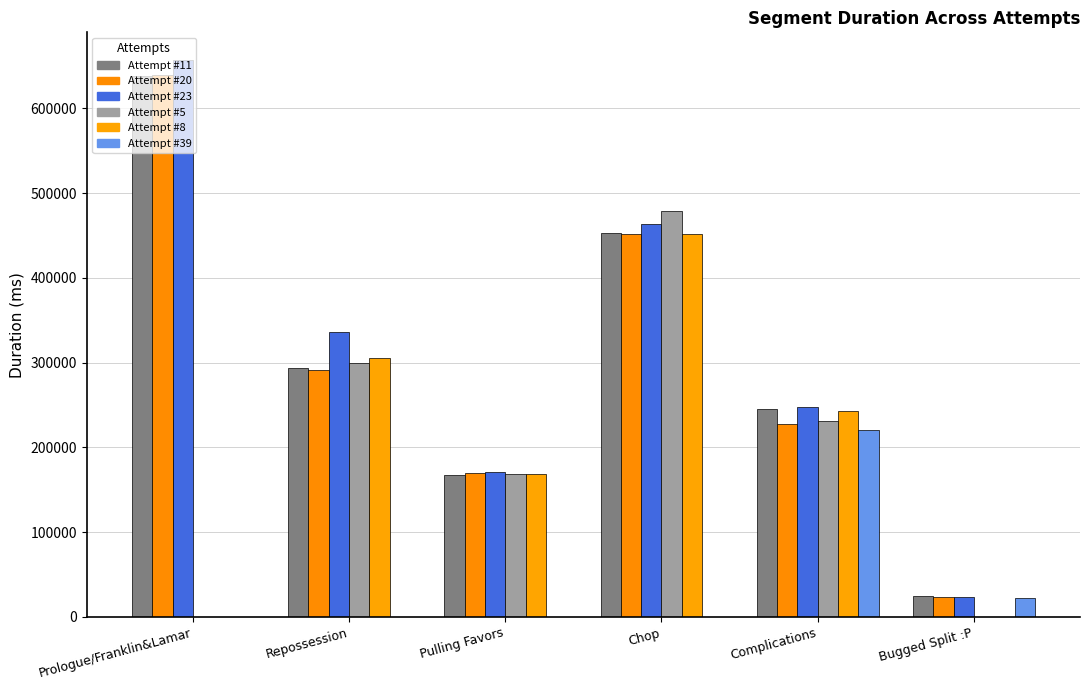

Reading left to right, list all the values displayed in this chart.

Attempt #11: Prologue/Franklin&Lamar=638429	Repossession=293317	Pulling Favors=167582	Chop=453128	Complications=245651	Bugged Split :P=25105
Attempt #20: Prologue/Franklin&Lamar=639067	Repossession=291449	Pulling Favors=169958	Chop=451420	Complications=228202	Bugged Split :P=23764
Attempt #23: Prologue/Franklin&Lamar=656964	Repossession=336749	Pulling Favors=171249	Chop=463811	Complications=247493	Bugged Split :P=23780
Attempt #5: Prologue/Franklin&Lamar=0	Repossession=299473	Pulling Favors=169041	Chop=478478	Complications=231029	Bugged Split :P=0
Attempt #8: Prologue/Franklin&Lamar=0	Repossession=305437	Pulling Favors=168819	Chop=451649	Complications=243254	Bugged Split :P=0
Attempt #39: Prologue/Franklin&Lamar=0	Repossession=0	Pulling Favors=0	Chop=0	Complications=220612	Bugged Split :P=21934